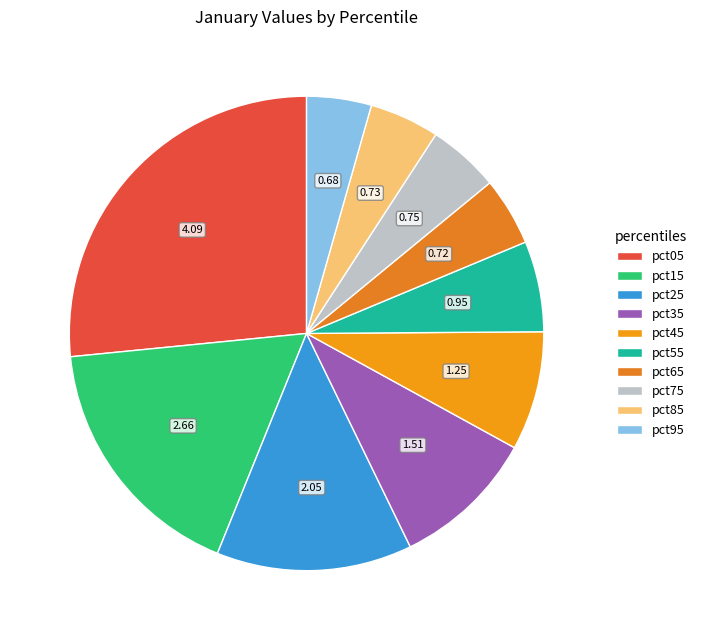

Does pct75 account for over 50% of the chart?

No